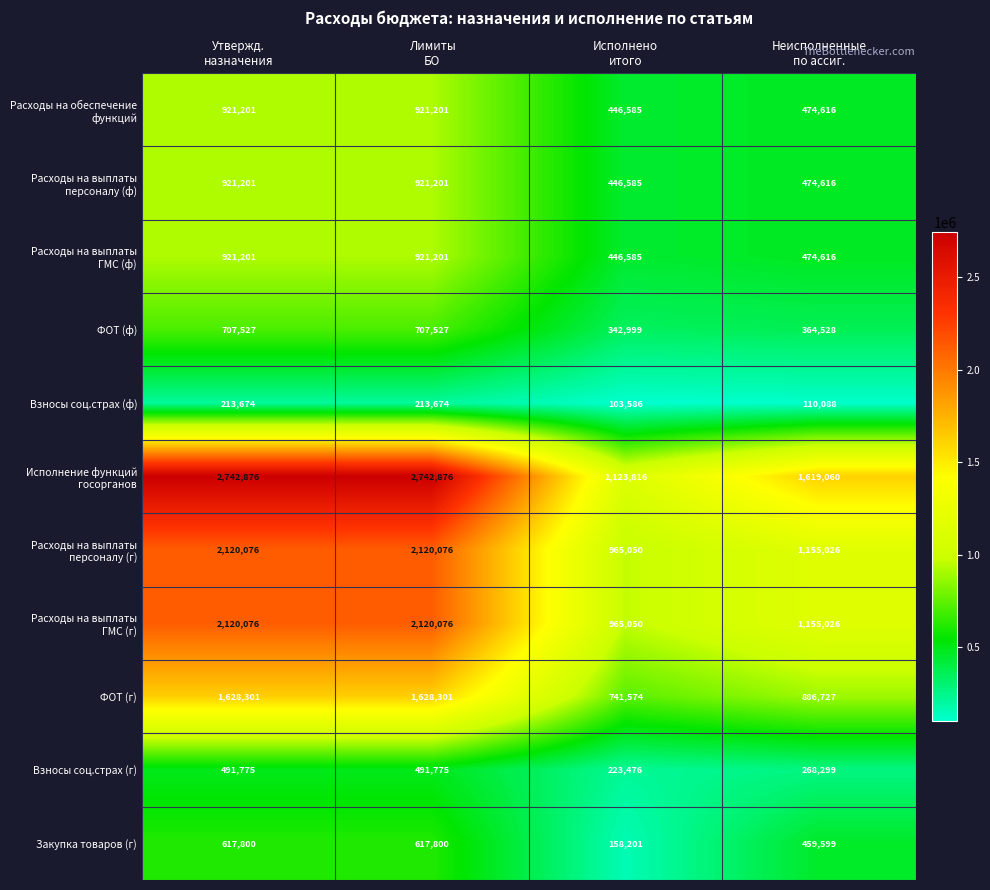

What is the difference between the second highest and second lowest values in the Взносы соц.страх (ф) series?

103586